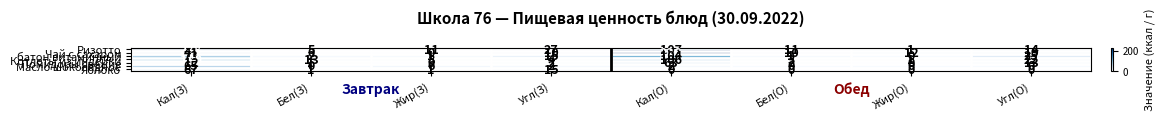

How many data points in Ризотто are less than 14?

4